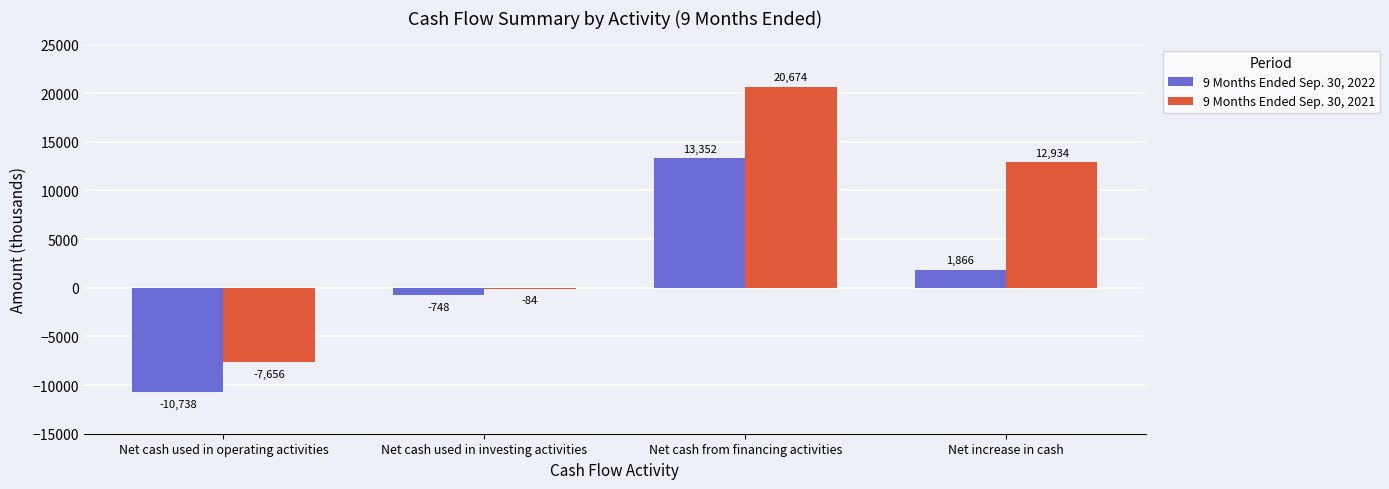

What is the average value of the 9 Months Ended Sep. 30, 2021 series?

6467